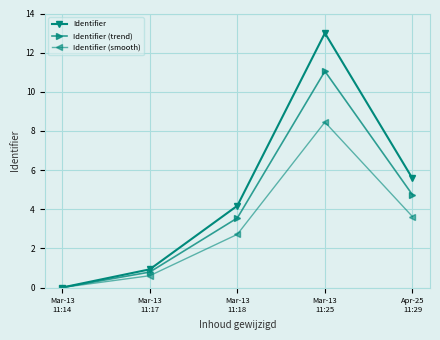

What is the average value of the Identifier (trend) series?

4.0